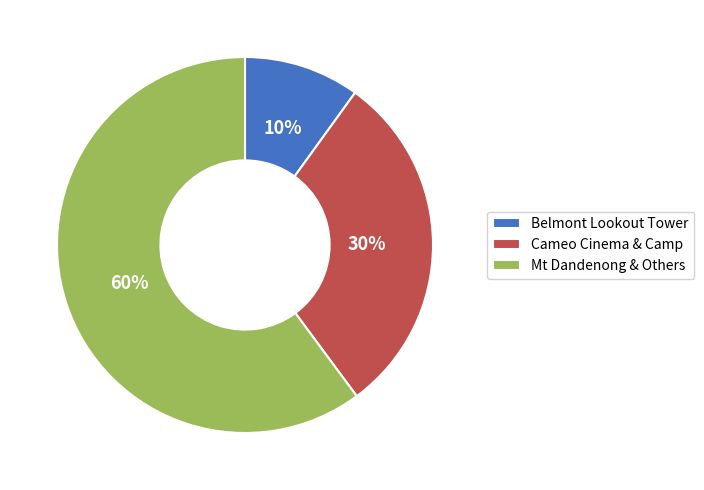

Which category has the biggest portion of the pie?

Mt Dandenong & Others